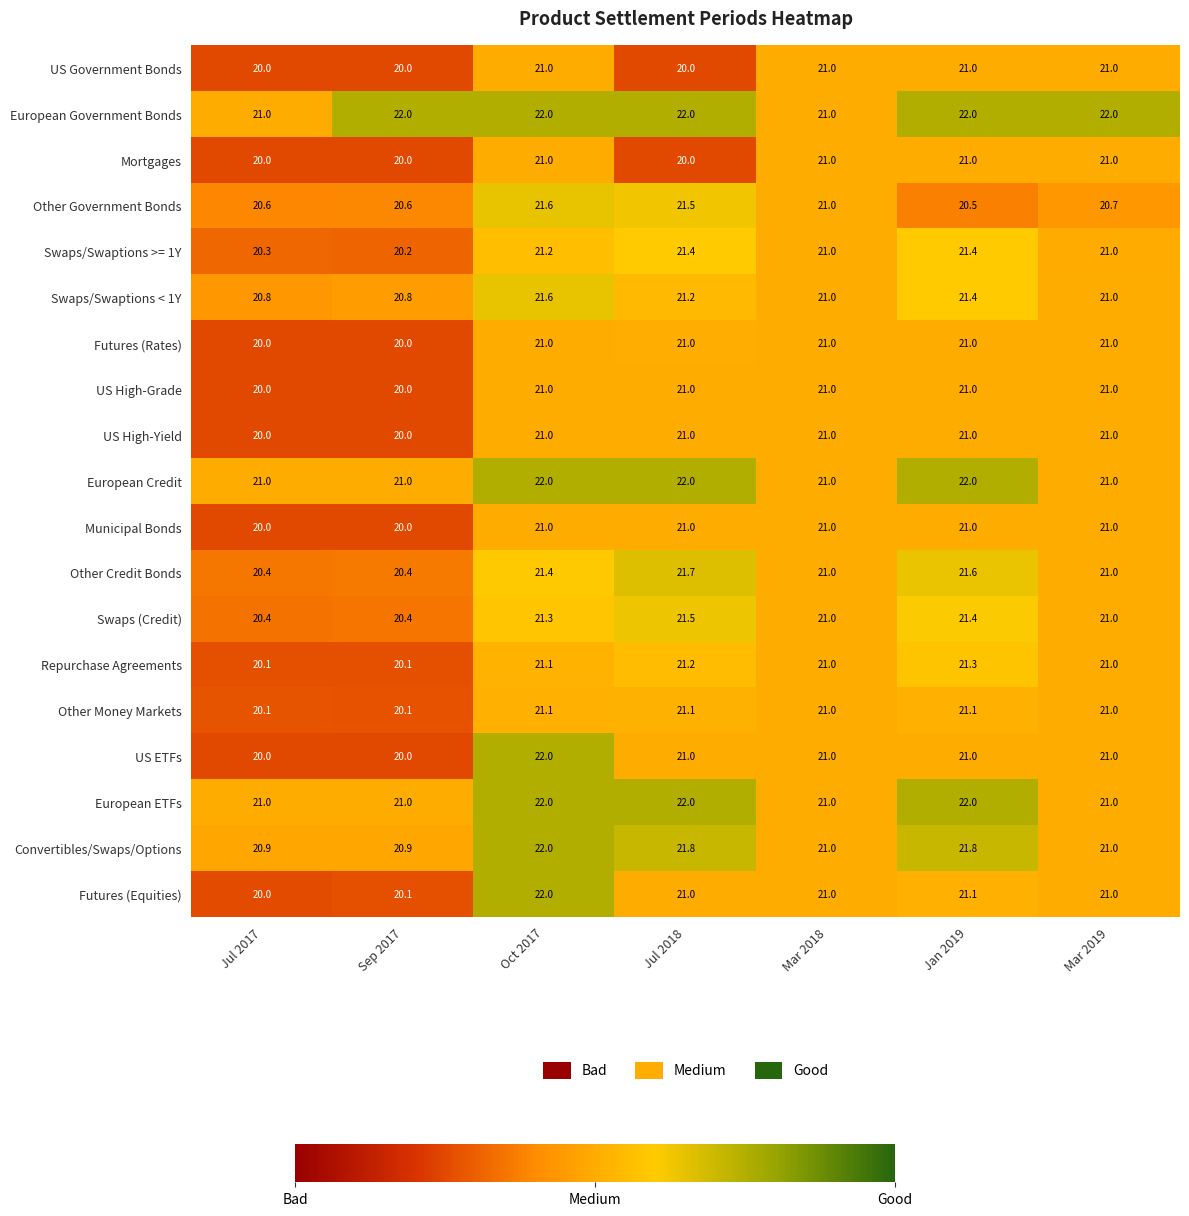

What is the sum of the US ETFs values at Mar 2018 and Jan 2019?

42.0